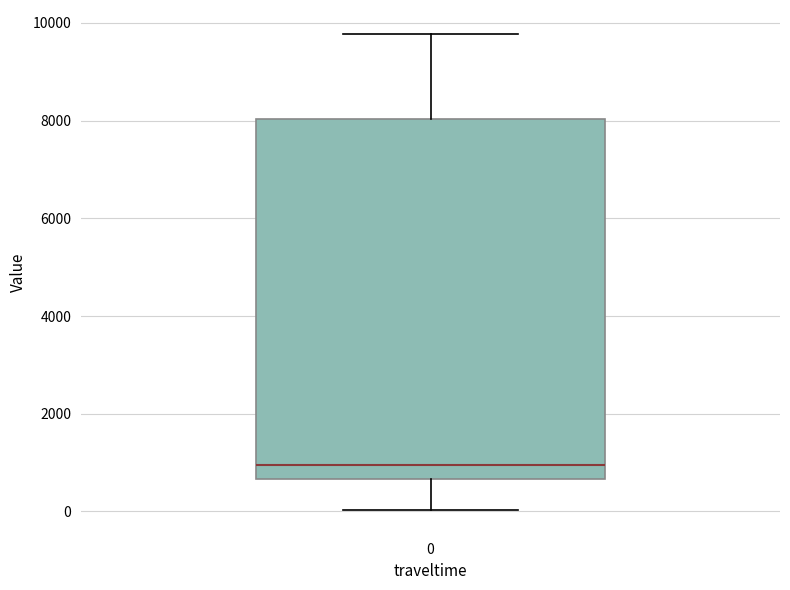

Transcribe this box plot: give where the median line is, the range the box spans, and where the two whiskers end, as read against the y-axis. The values are not printed on the chart, so give them approximately, as read against the axis.

median 1000, box 600 to 8000, whiskers 0 to 9800